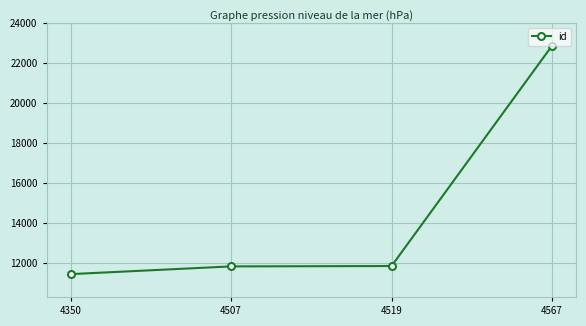

What is the value of the 2nd point from the left?

11840